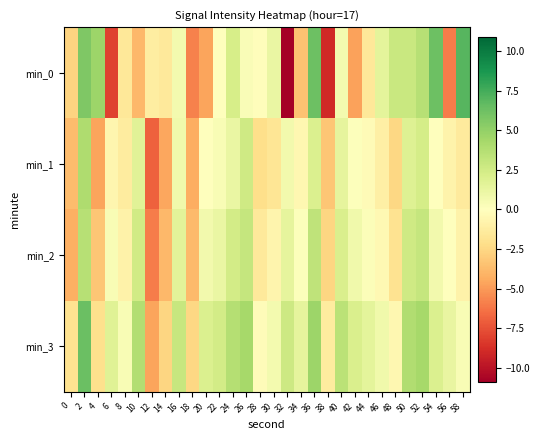

Which series has the largest total across all categories?

min_3